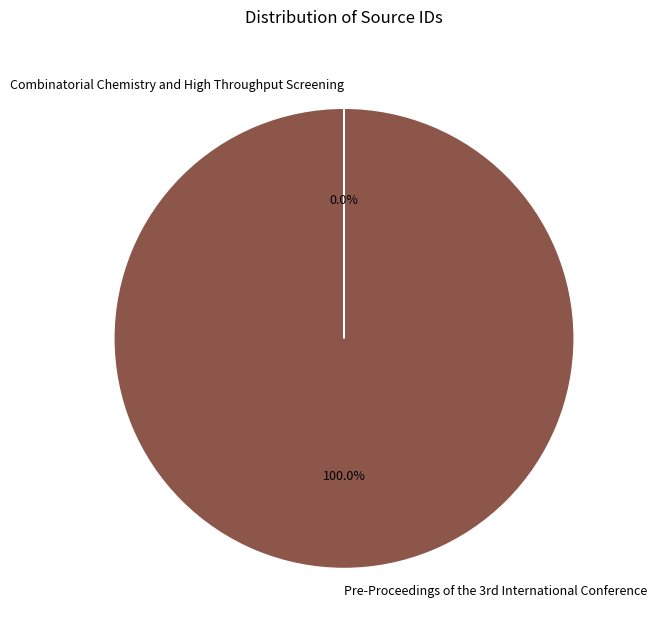

What is the largest slice in the pie chart?

Pre-Proceedings of the 3rd International Conference